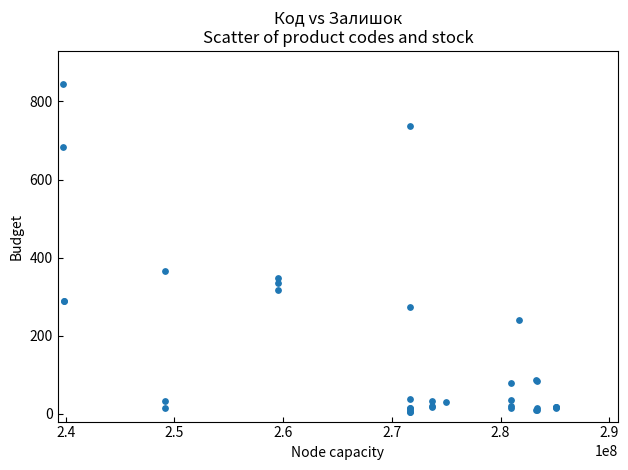

What Y value in the scatter plot is closest to 425?

365